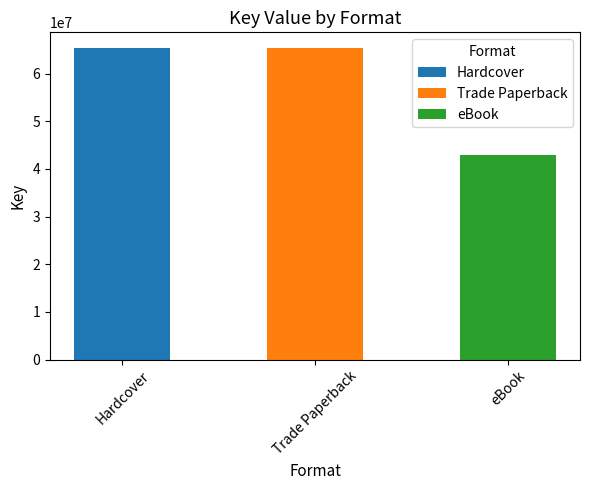

What is the maximum value shown in the chart?

65372531